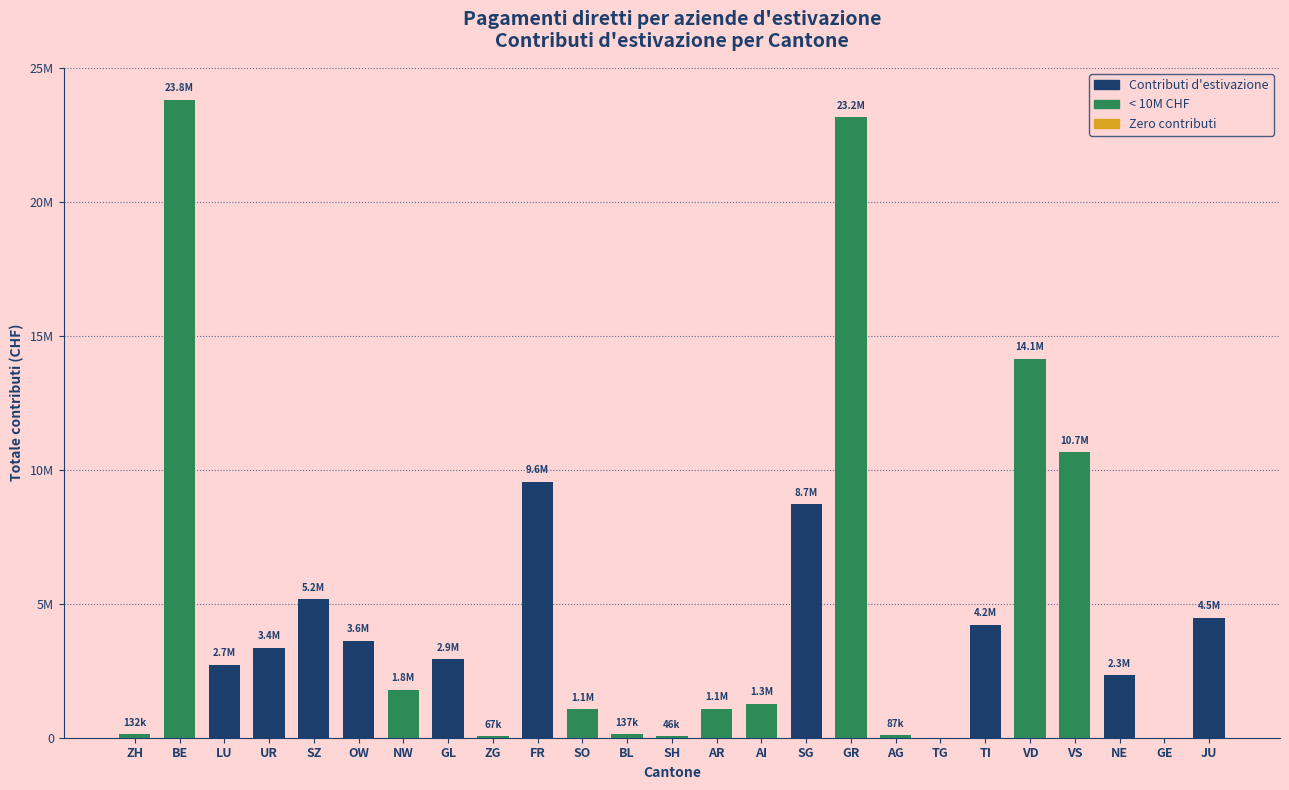

Are the bars horizontal?

No